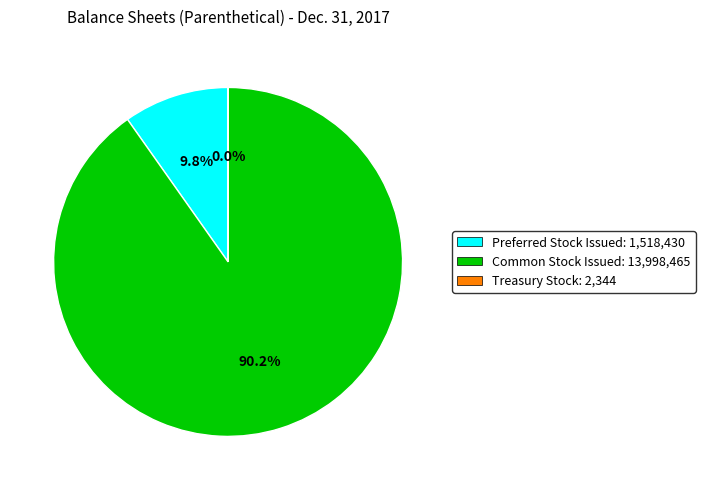

Approximately how many times larger is the value at Common Stock Issued: 13,998,465 compared to Preferred Stock Issued: 1,518,430?

9.2